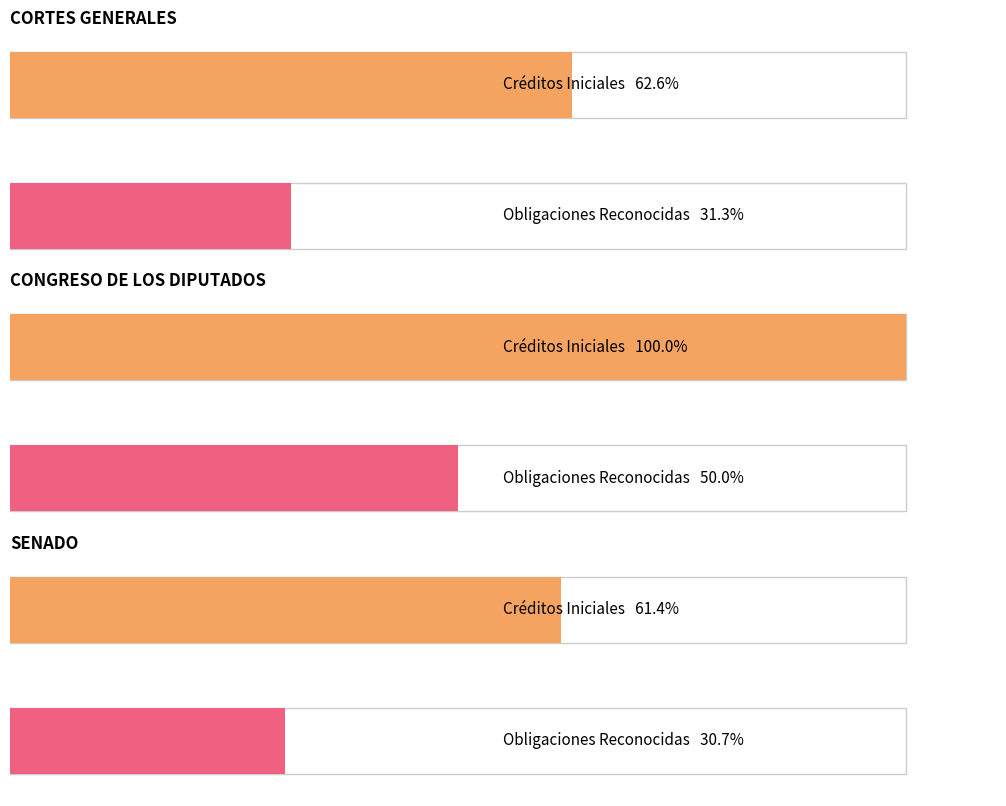

Which has a higher value, SENADO or CORTES GENERALES?

CORTES GENERALES